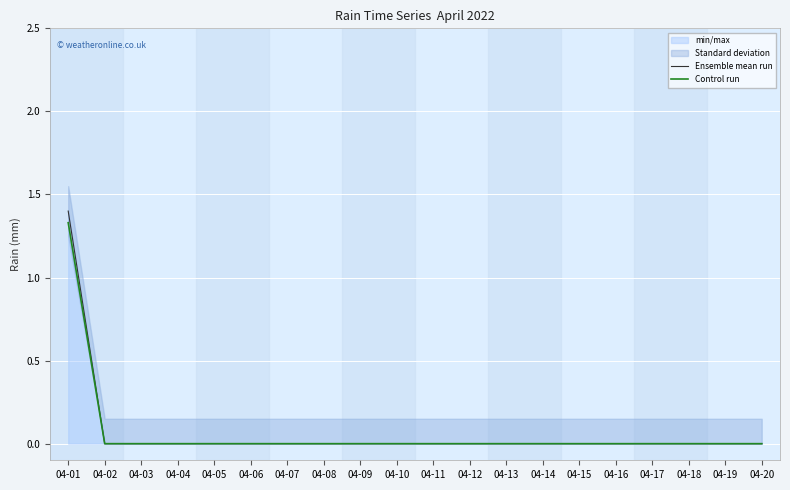

The Control run series shows 0.5 at 04-07. True or false?

False